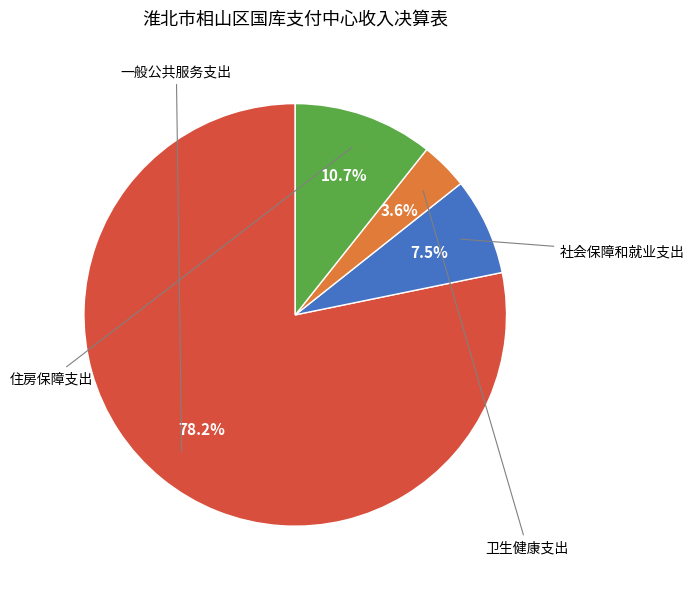

Is there a majority slice in this chart?

Yes